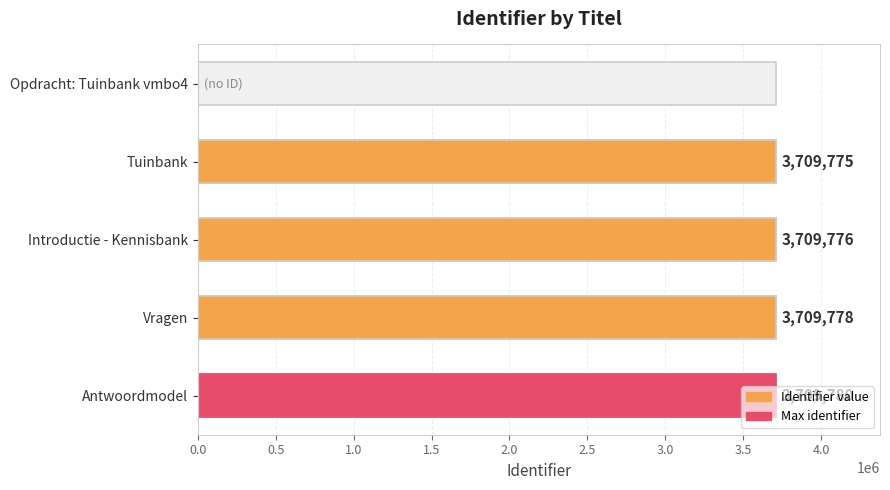

What is the value of the 3rd bar from the left?

3709776